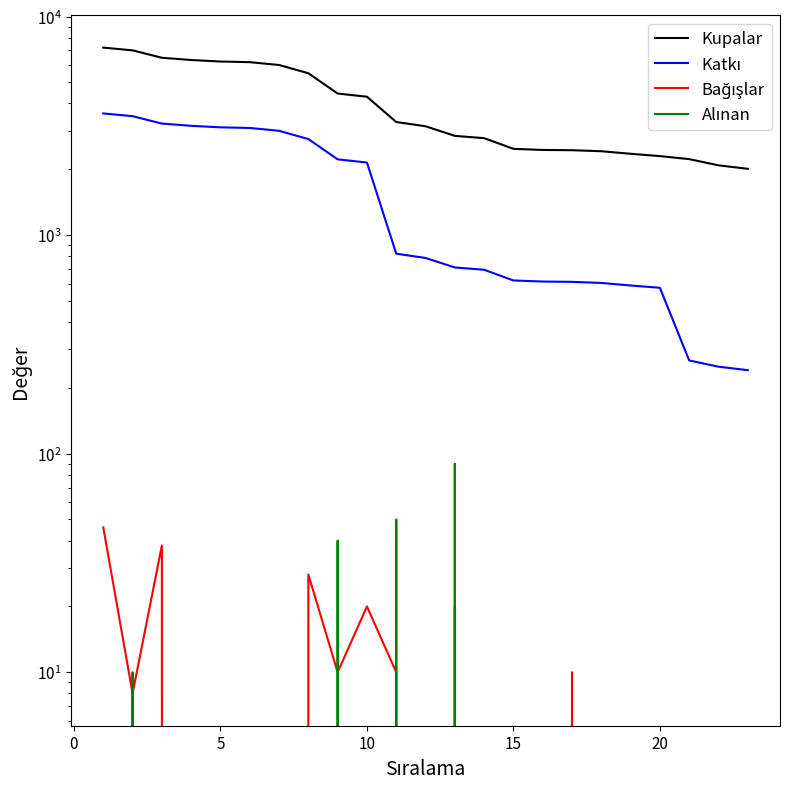

What is the average value of the Katkı series?

1617